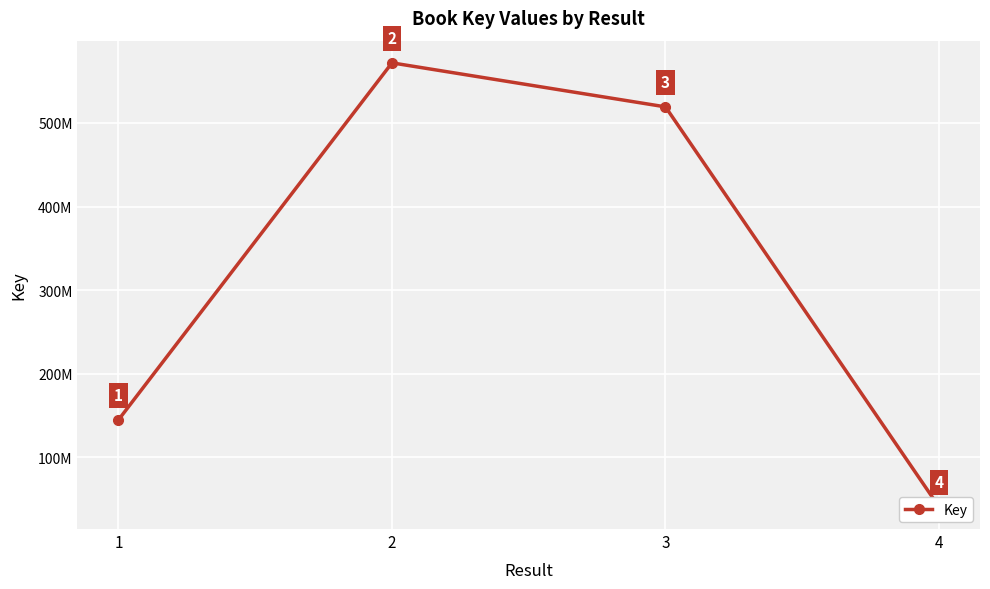

Approximately how many times larger is the value at 2 compared to 3?

1.1